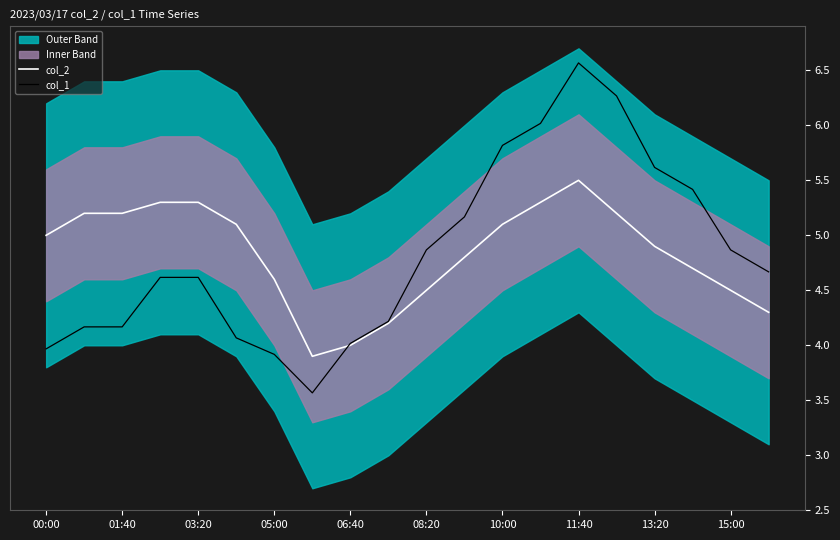

Which category has the highest value in the col_1 series?

11:40